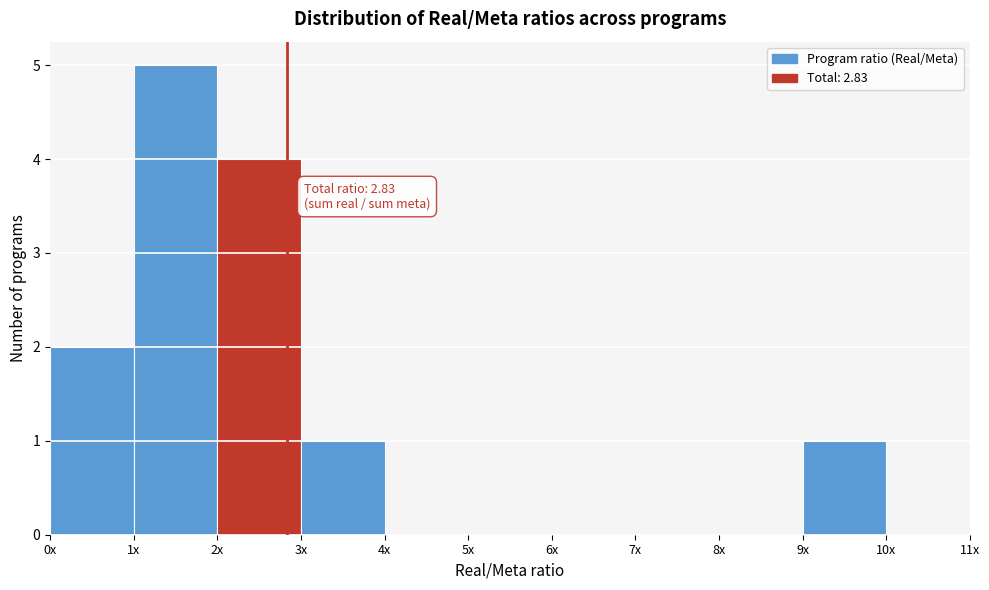

Reading right to left, transcribe all the data shown in this chart.

9x=1	8x=0	7x=0	6x=0	5x=0	4x=0	3x=1	2x=4	1x=5	0x=2